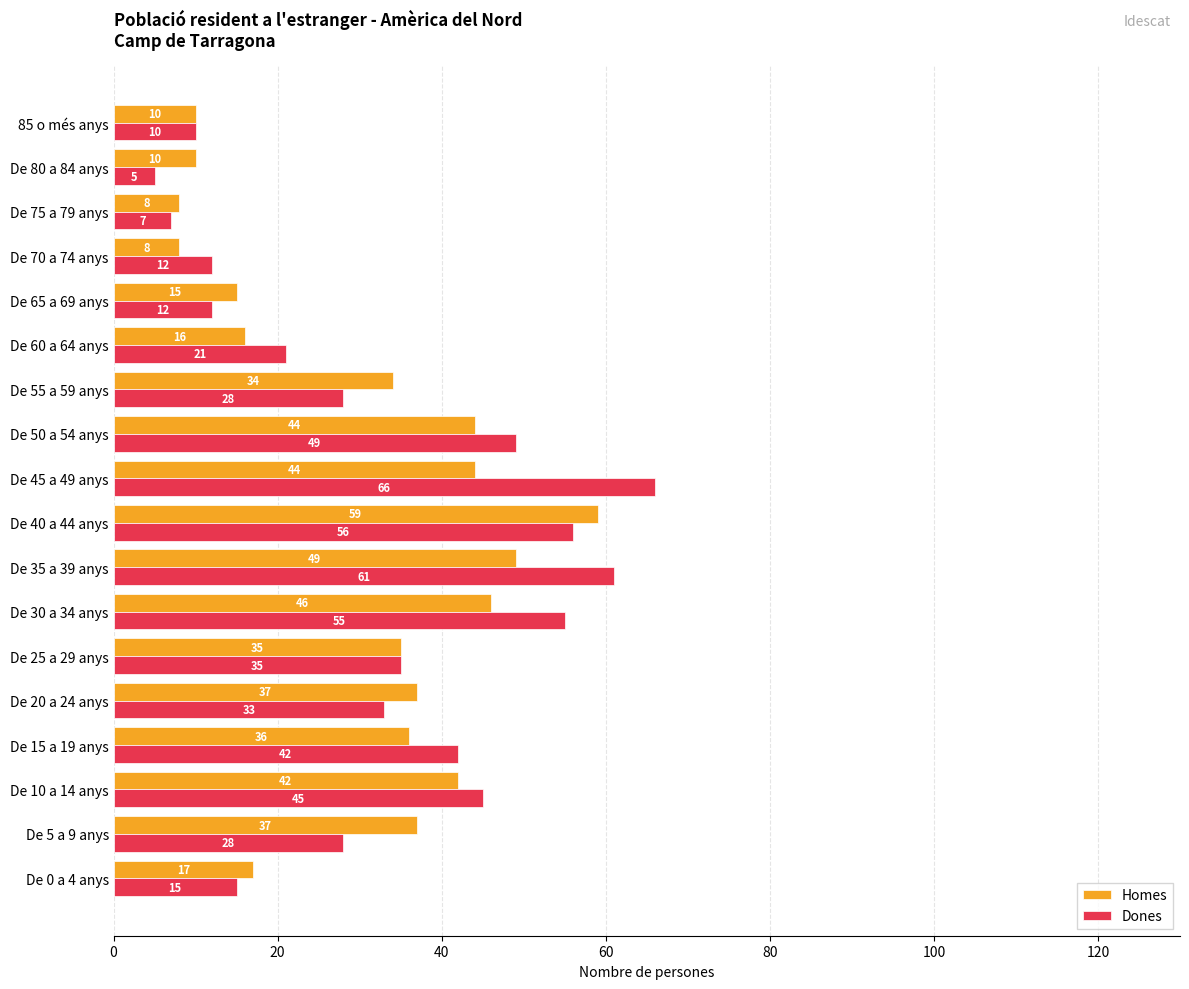

What is the average value of the Dones series?

32